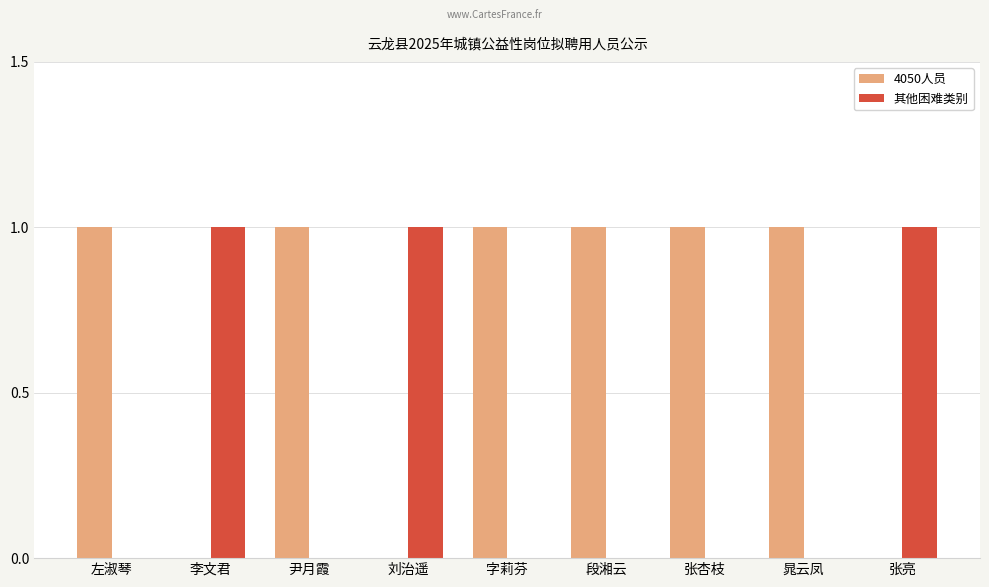

The value of 4050人员 at 左淑琴 is 1. True or false?

True